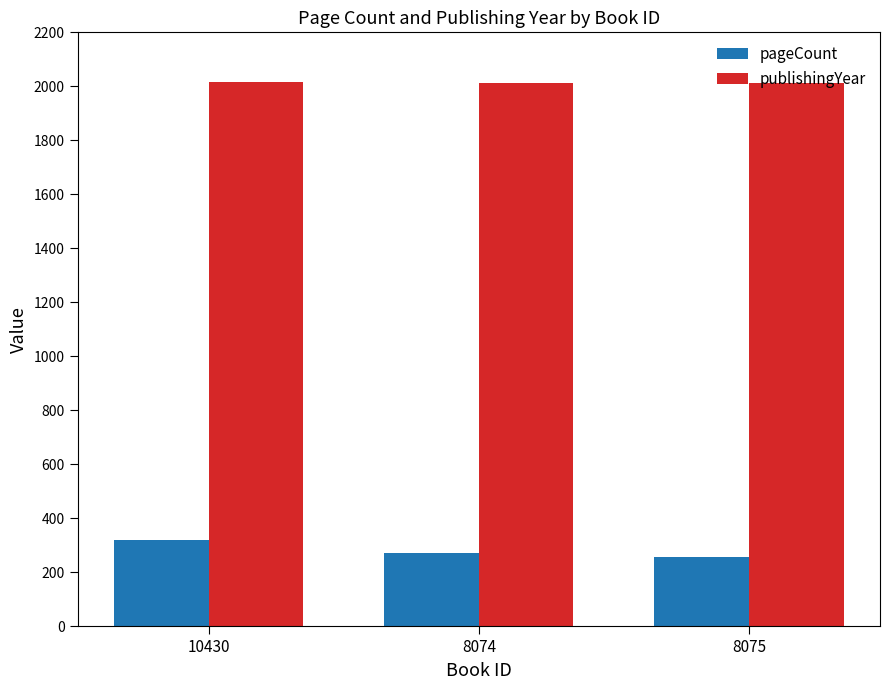

Is the value of pageCount at 8075 greater than the value of publishingYear at 8075?

No